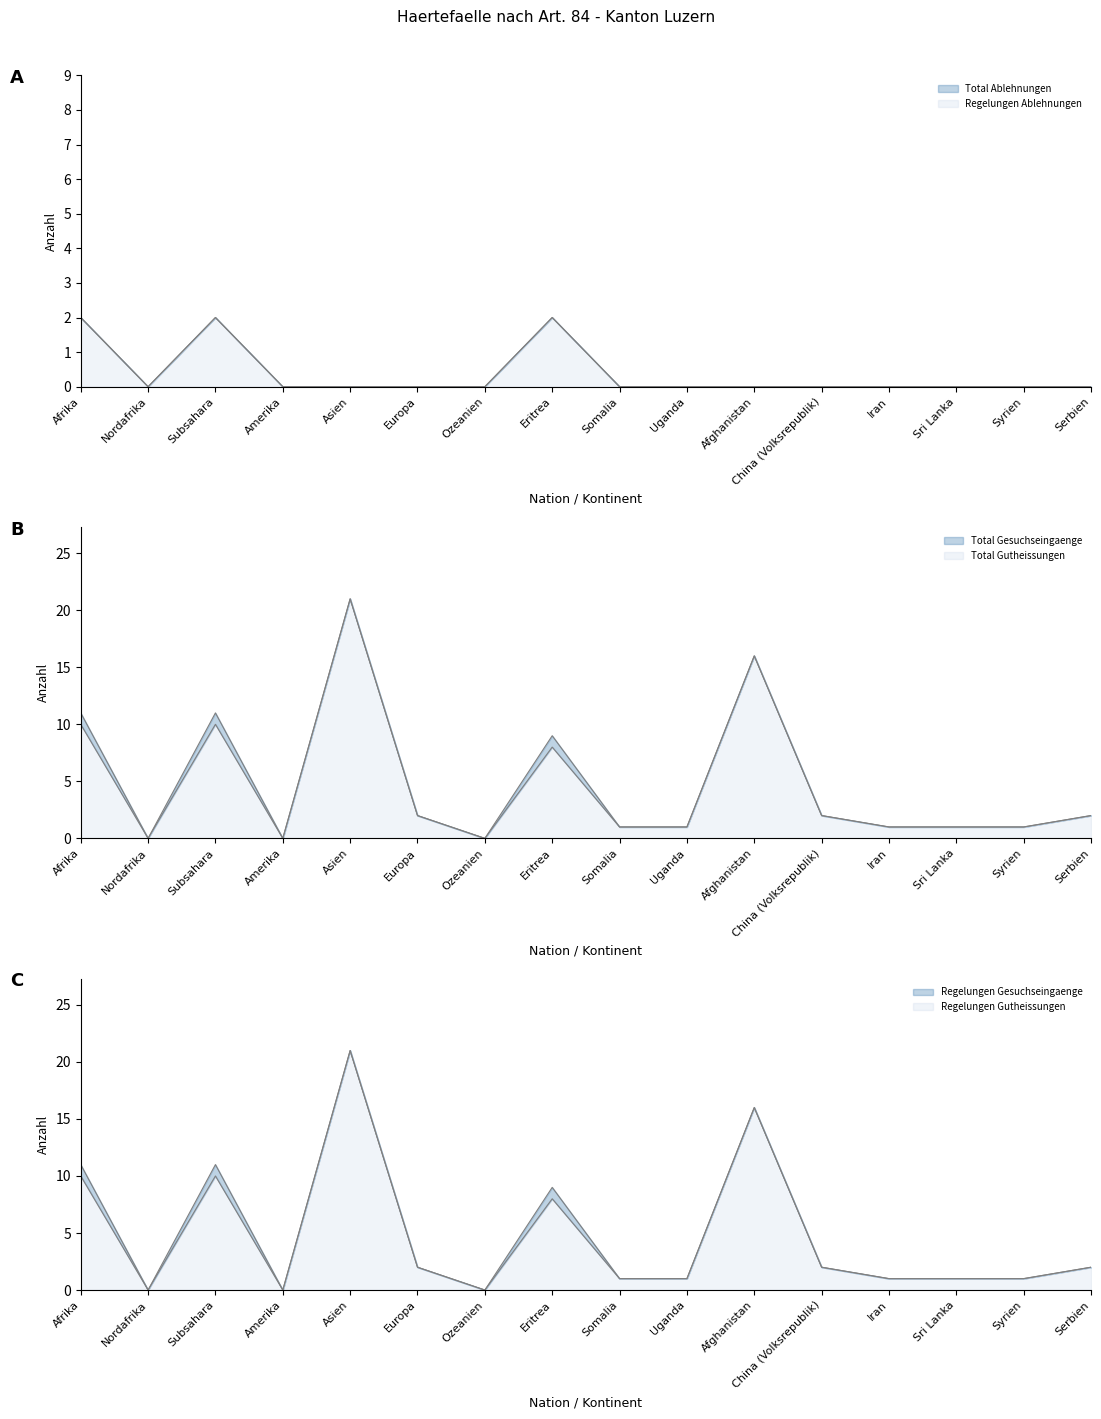

Reading left to right, what are all the values shown in this chart?

Total Gesuchseingaenge: 11	0	11	0	21	2	0	9	1	1	16	2	1	1	1	2
Total Gutheissungen: 10	0	10	0	21	2	0	8	1	1	16	2	1	1	1	2
Total Ablehnungen: 2	0	2	0	0	0	0	2	0	0	0	0	0	0	0	0
Regelungen Gesuchseingaenge: 11	0	11	0	21	2	0	9	1	1	16	2	1	1	1	2
Regelungen Gutheissungen: 10	0	10	0	21	2	0	8	1	1	16	2	1	1	1	2
Regelungen Ablehnungen: 2	0	2	0	0	0	0	2	0	0	0	0	0	0	0	0